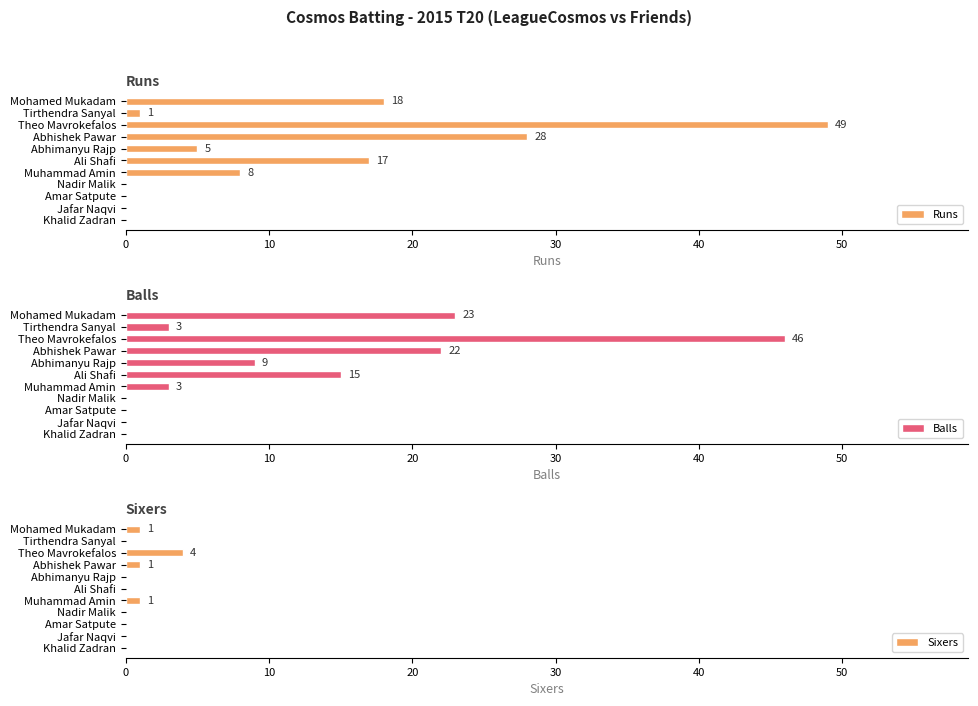

What is the sum of the Sixers values at Muhammad Amin and Nadir Malik?

1